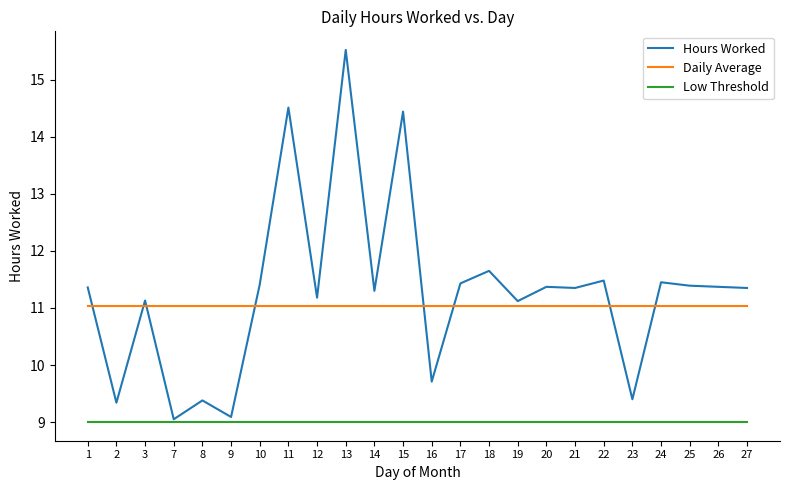

Rank the series by their maximum value, from highest to lowest.

Hours Worked, Daily Average, Low Threshold